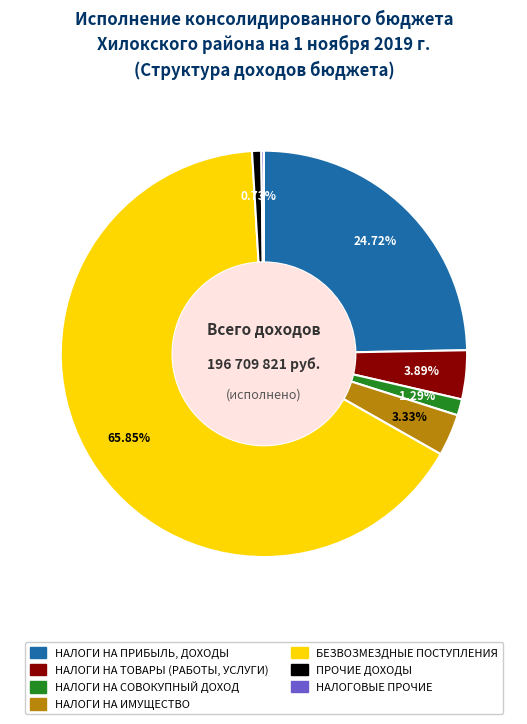

What is the total percentage of БЕЗВОЗМЕЗДНЫЕ ПОСТУПЛЕНИЯ and НАЛОГИ НА ИМУЩЕСТВО?

69.2%